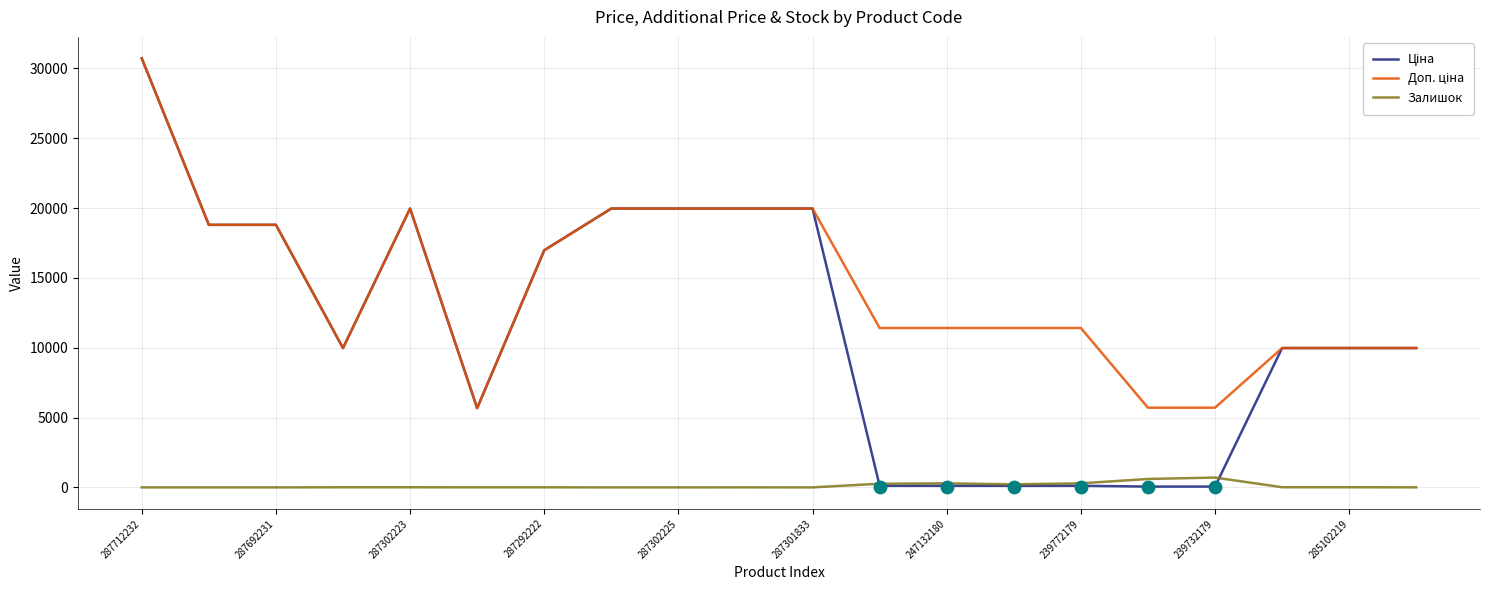

Which series has the widest spread of Y values?

Ціна